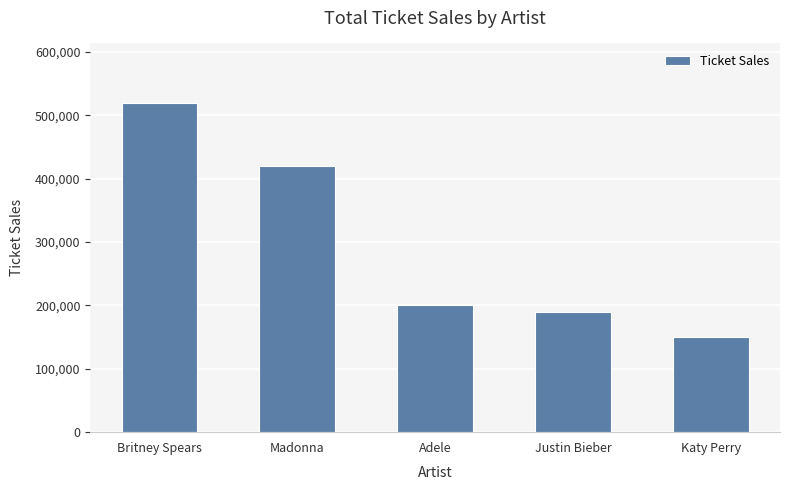

What position from the left is Britney Spears?

1